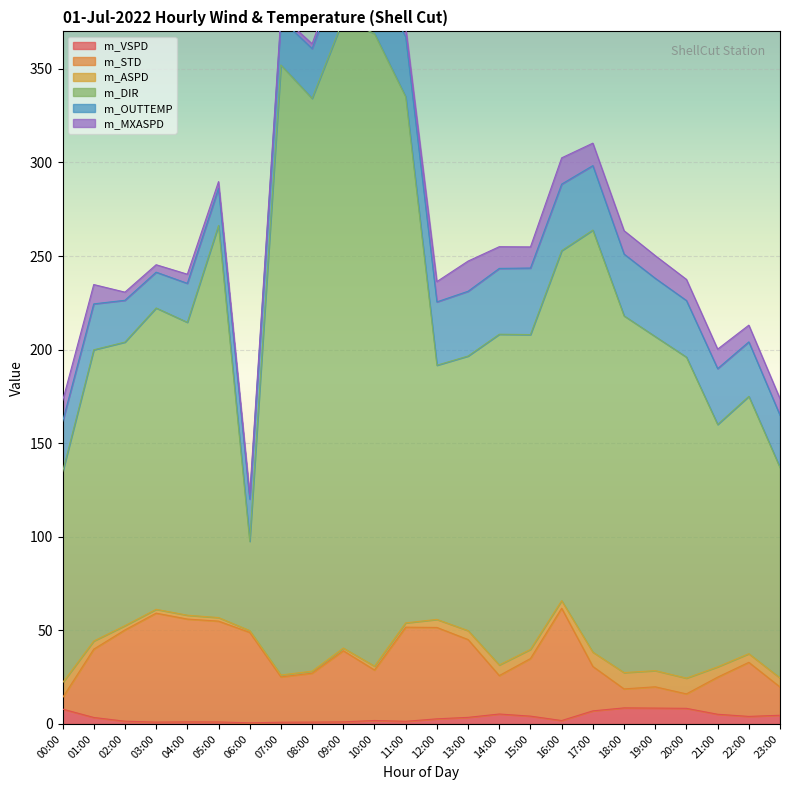

Is it true that m_STD equals 18.7 at 18:00?

True